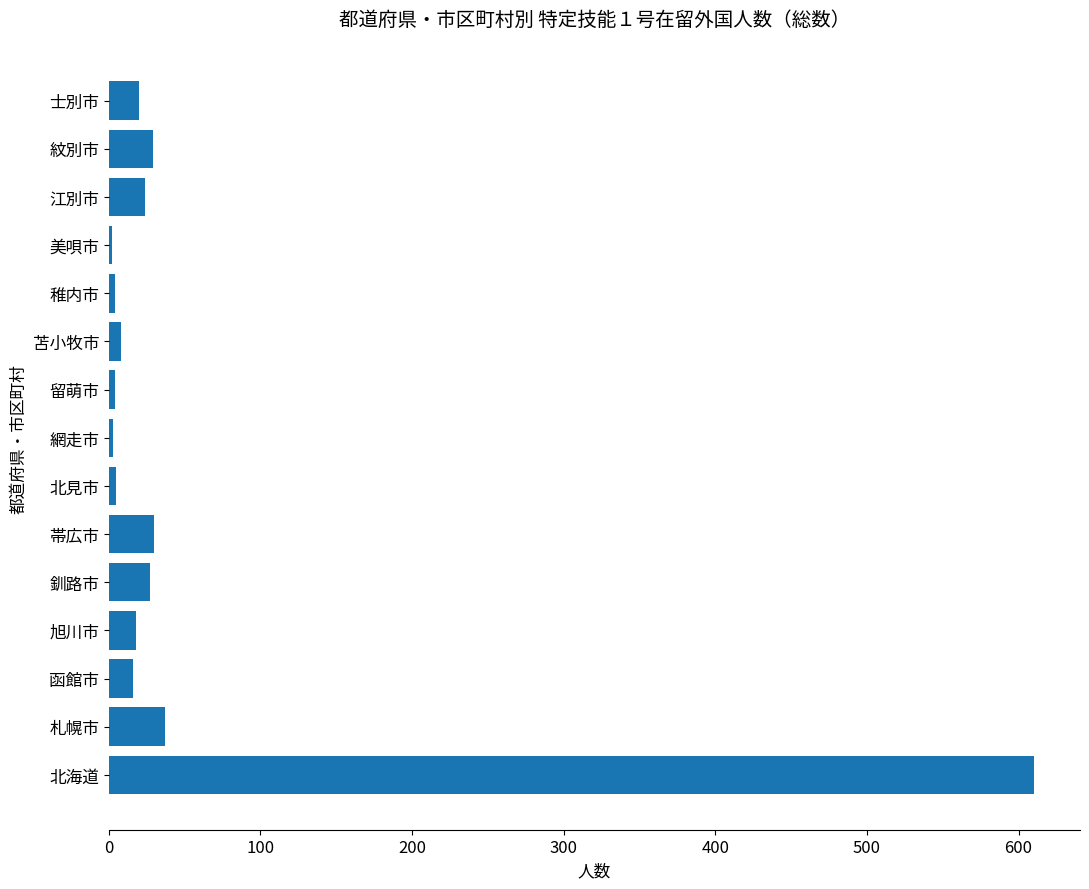

True or false: the data shows 30 at 帯広市.

True